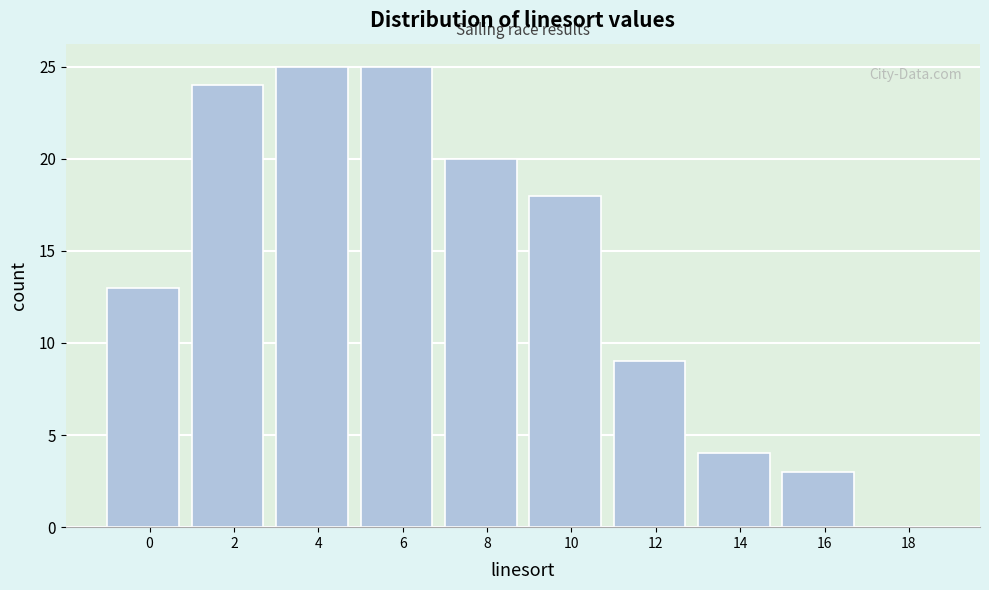

Reading left to right, extract all data points from this chart.

0=13	2=24	4=25	6=25	8=20	10=18	12=9	14=4	16=3	18=0